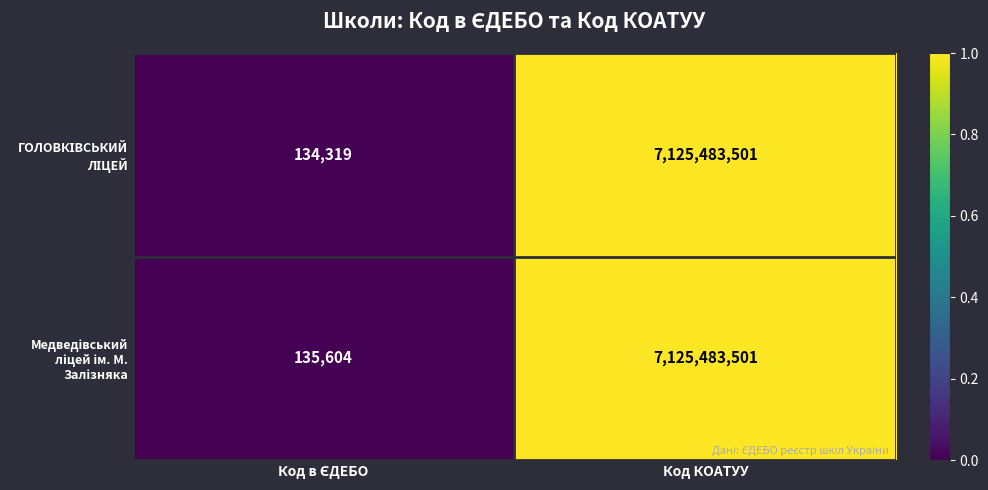

How many distinct data groups are displayed?

2